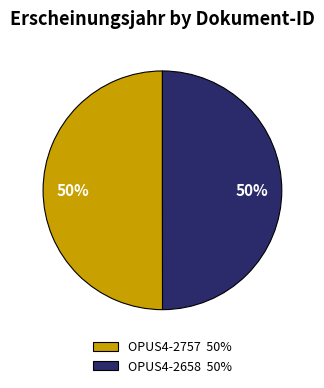

How many segments does this pie chart have?

2